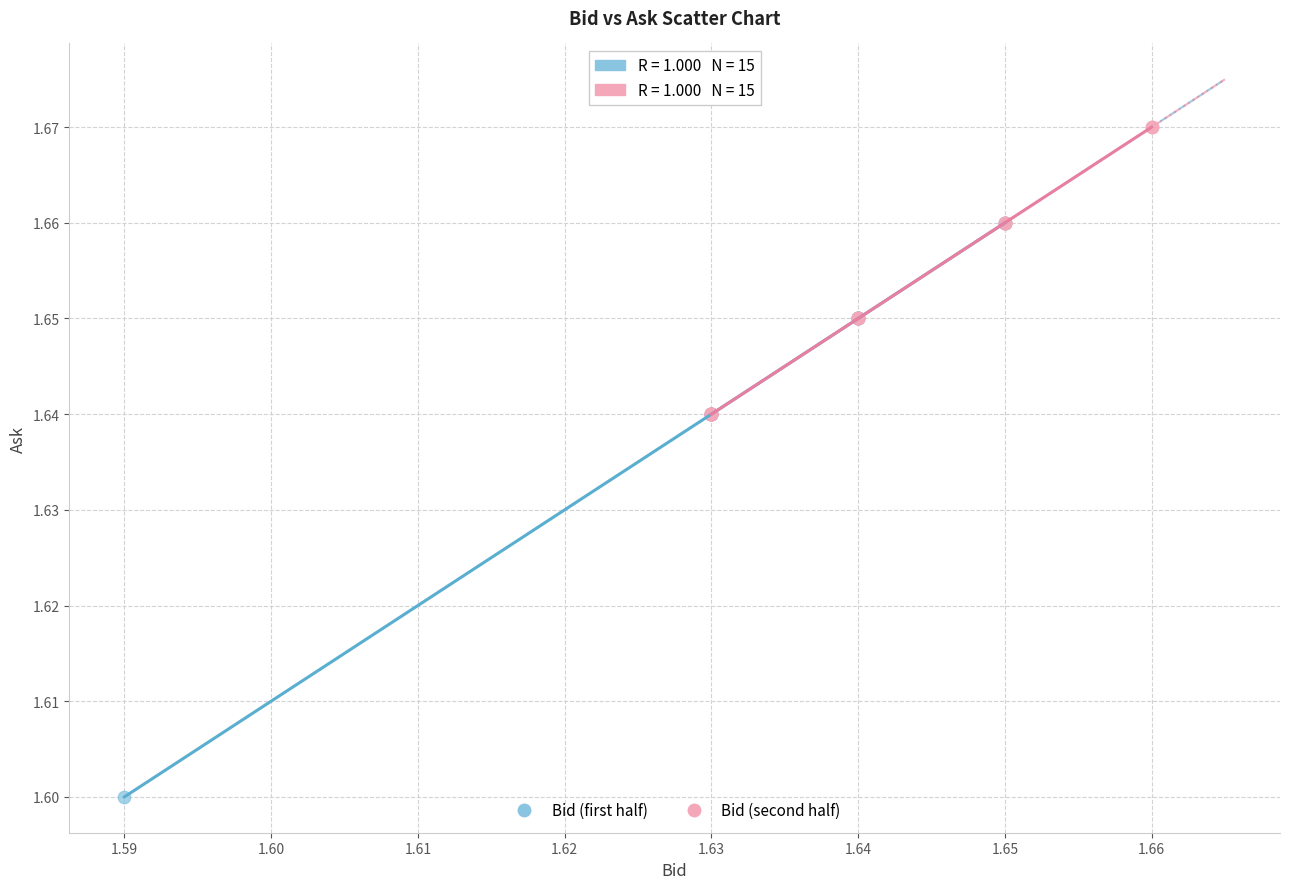

Which series reaches the maximum Y coordinate?

Bid (second half)